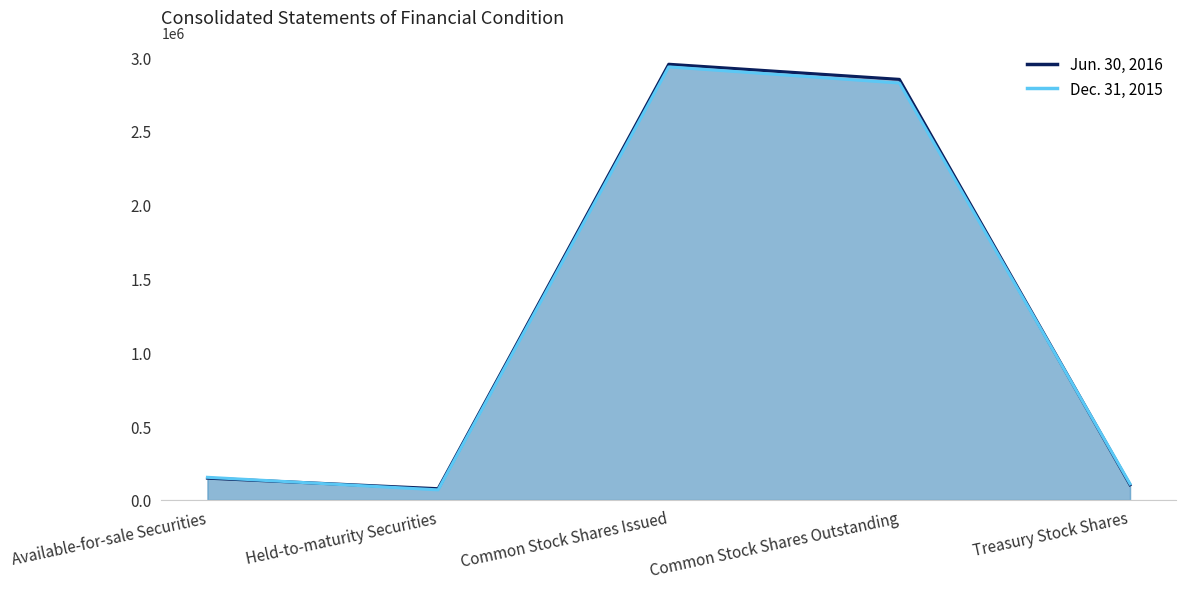

Rank the categories by Jun. 30, 2016 value from lowest to highest.

Held-to-maturity Securities, Treasury Stock Shares, Available-for-sale Securities, Common Stock Shares Outstanding, Common Stock Shares Issued